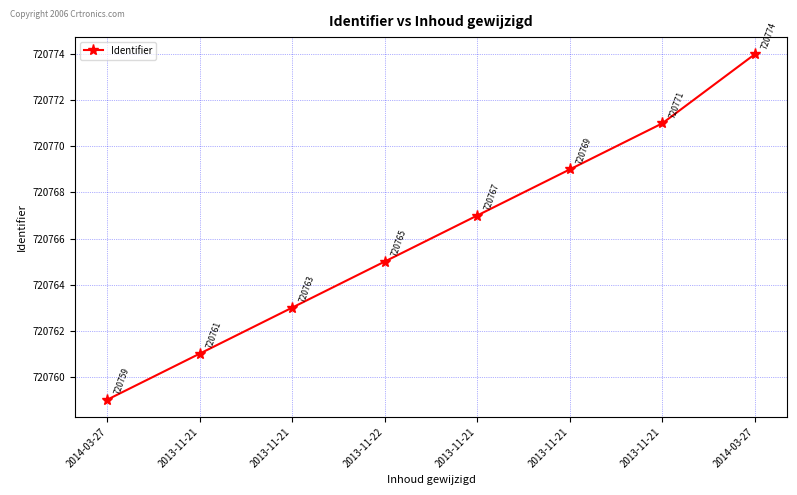

Rank the categories by value from lowest to highest.

2014-03-27, 2013-11-21, 2013-11-21, 2013-11-22, 2013-11-21, 2013-11-21, 2013-11-21, 2014-03-27